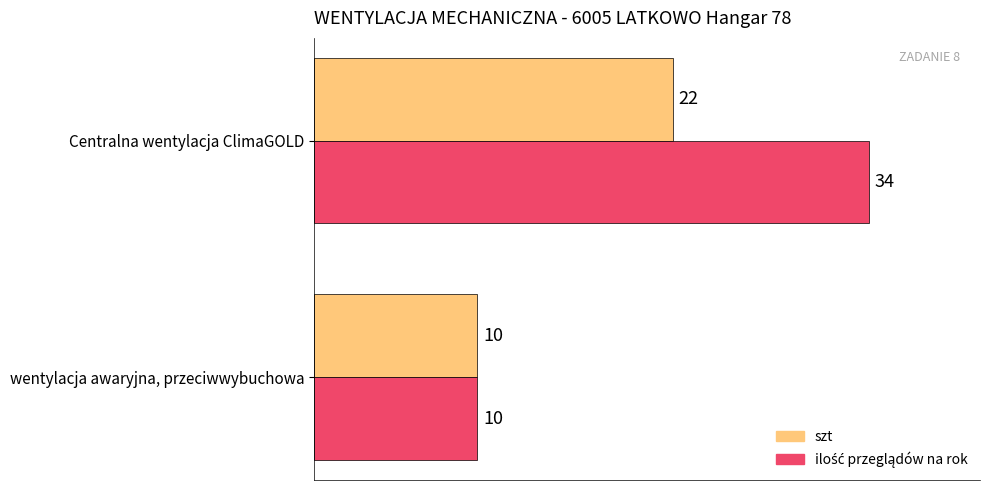

What is the difference between the highest and lowest values at Centralna wentylacja ClimaGOLD?

12